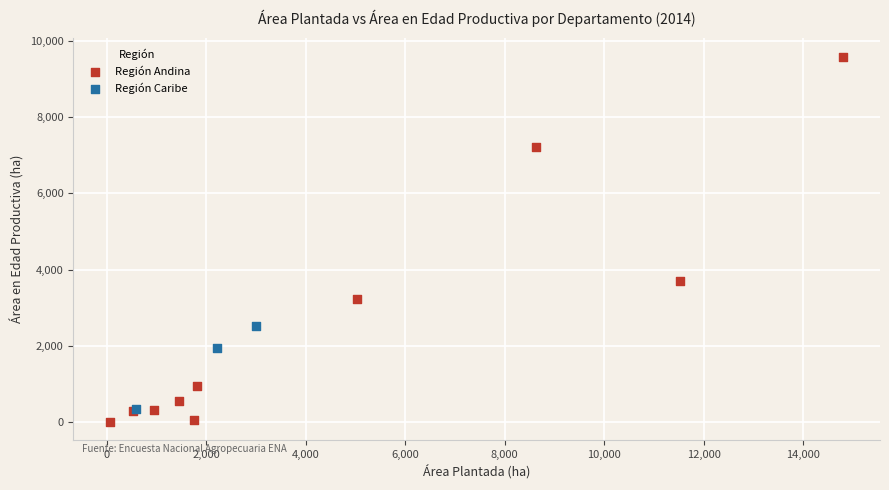

Which series has the largest Y range (max minus min)?

Región Andina